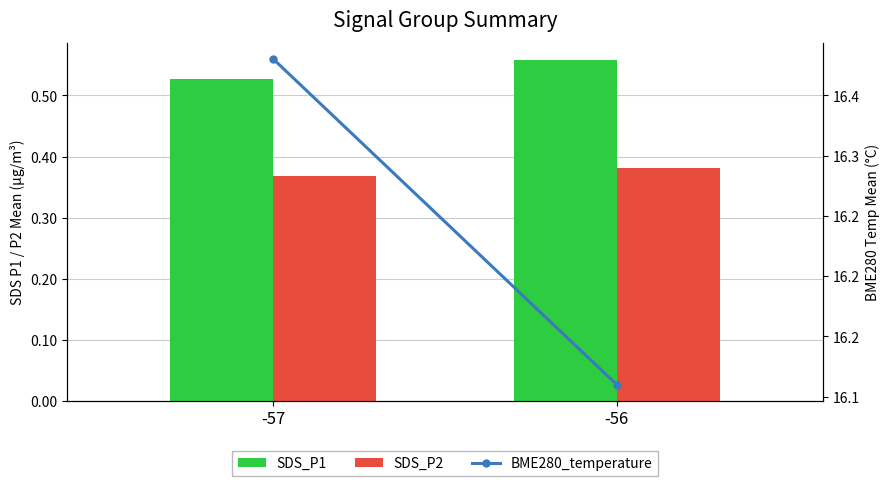

What is the value of the SDS_P1 bar at the 2nd from the left?

0.6